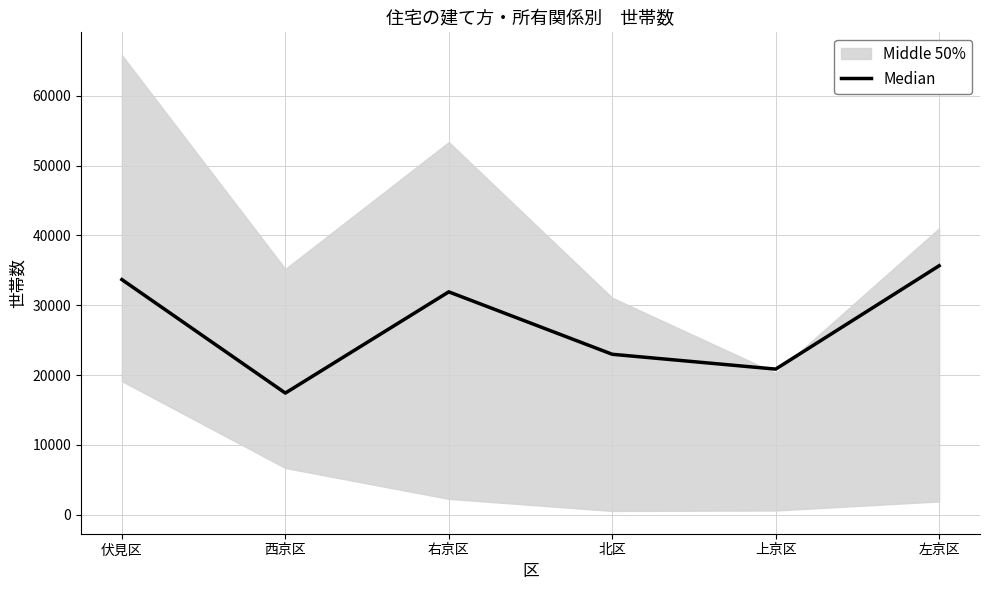

How many lines are shown in the chart?

1